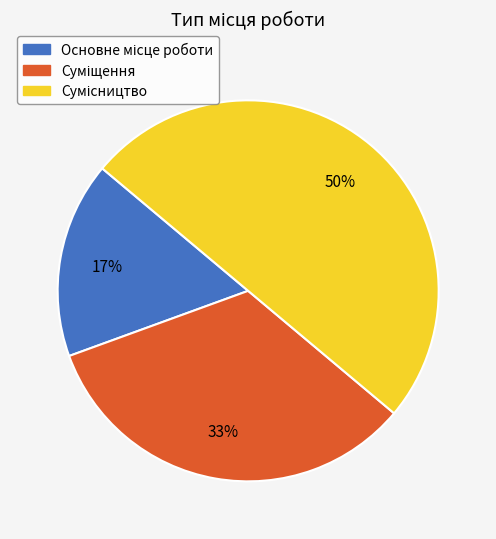

To the nearest percent, what is the average slice percentage?

33%